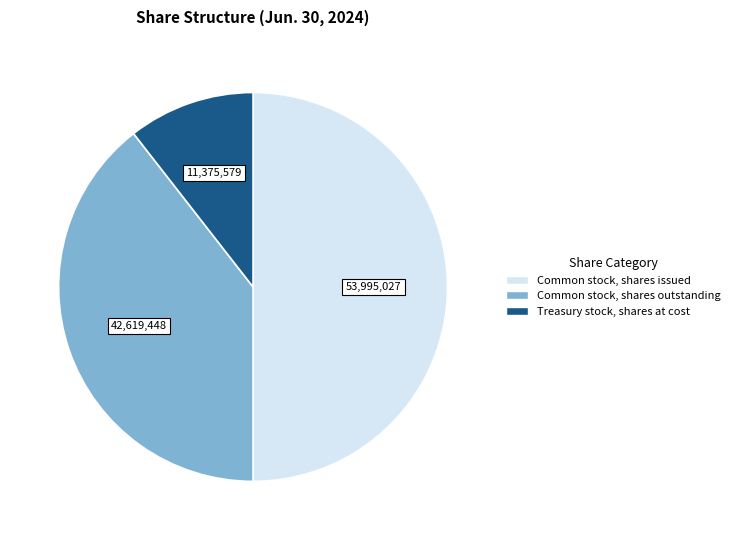

The Treasury stock, shares at cost slice represents 19% of the pie. True or false?

False